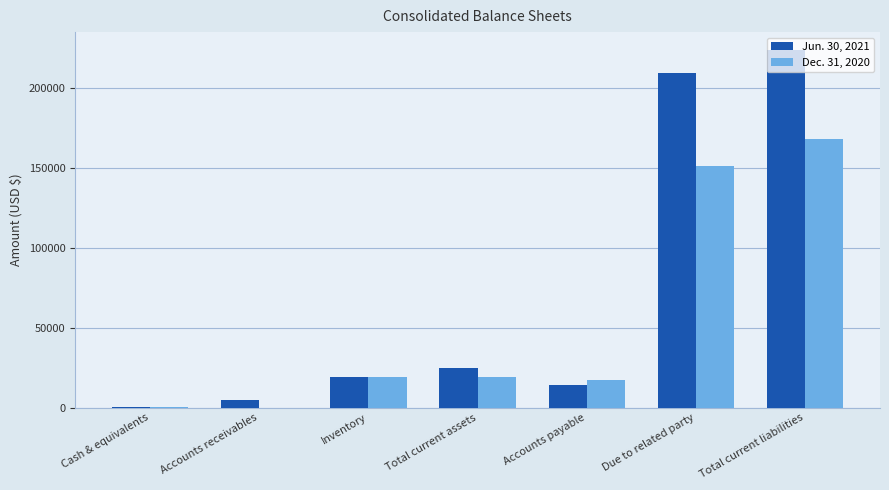

Count the number of categories in the chart.

7